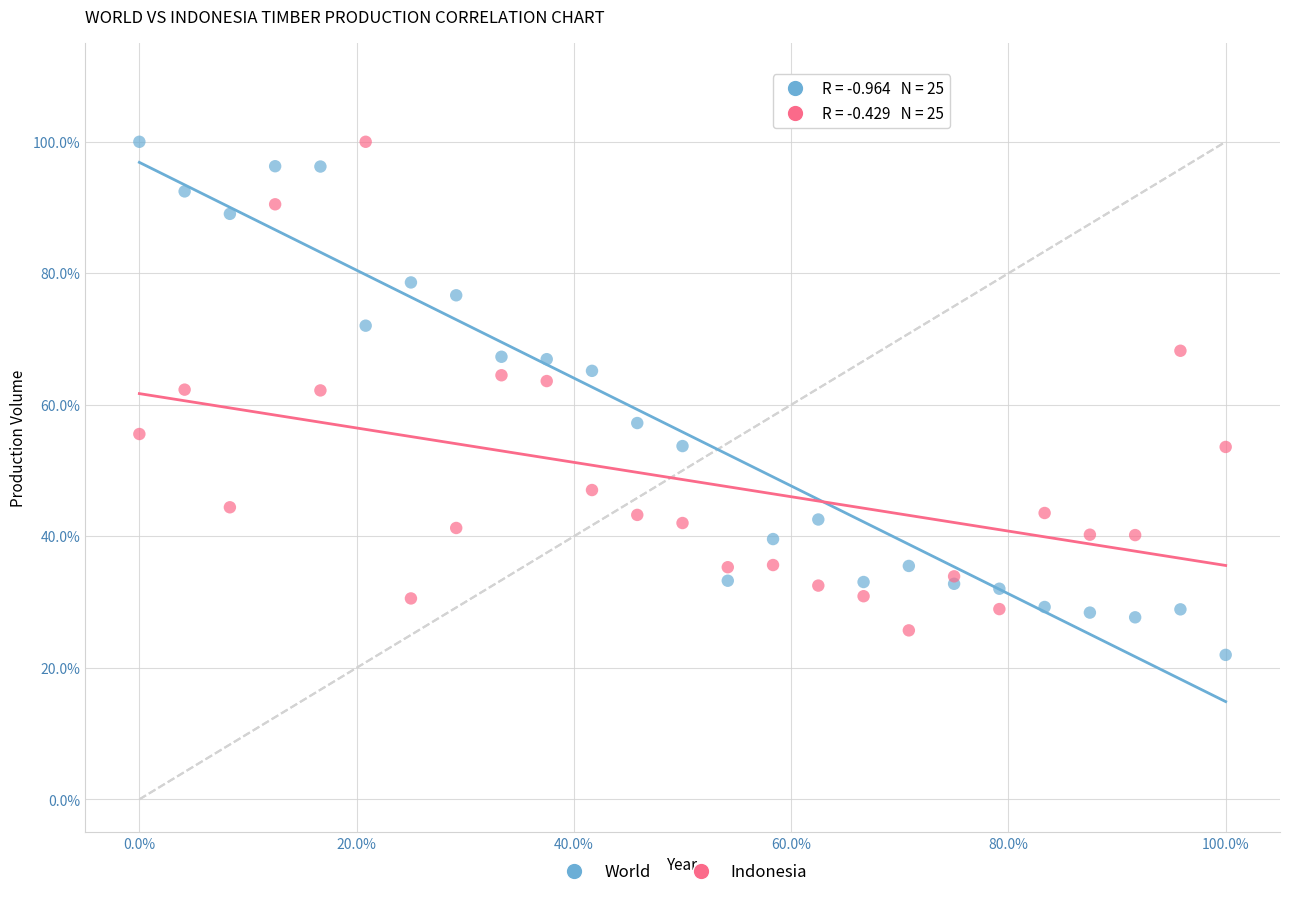

Which series has the largest Y range (max minus min)?

World